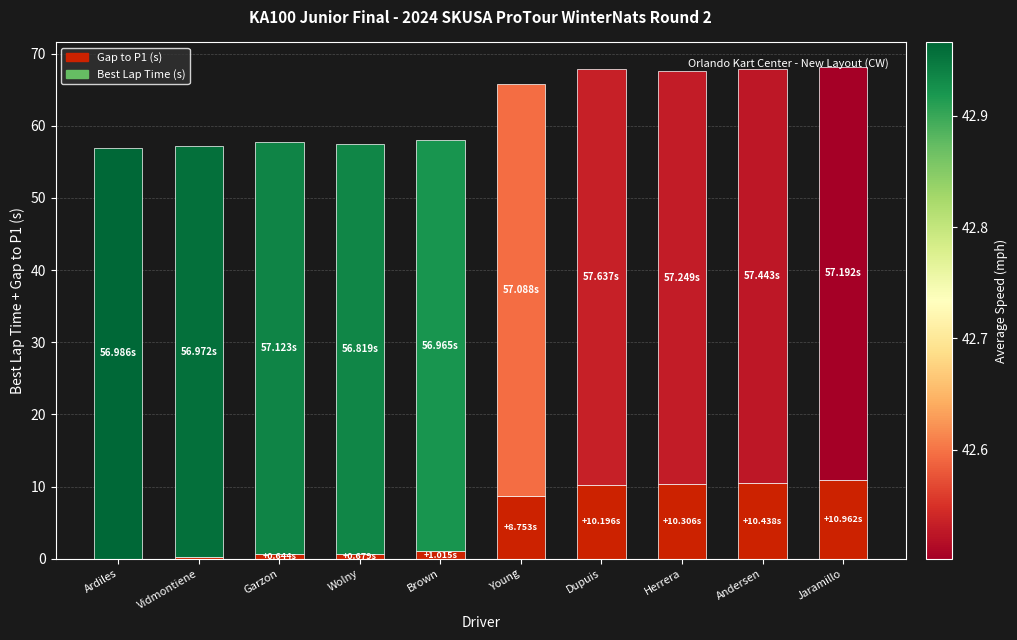

What is the approximate value at Wolny?

0.7